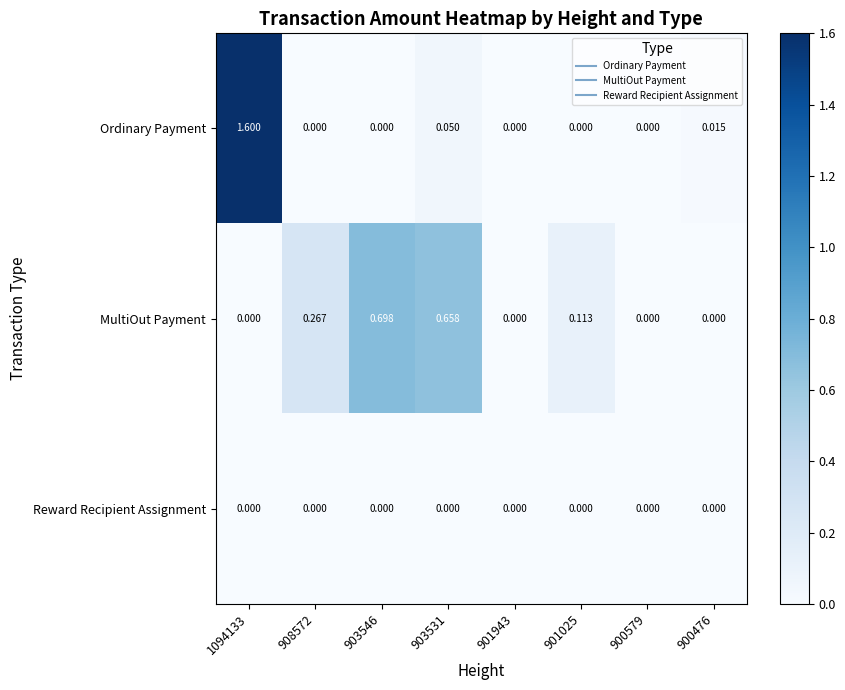

Which series has the largest total across all categories?

MultiOut Payment